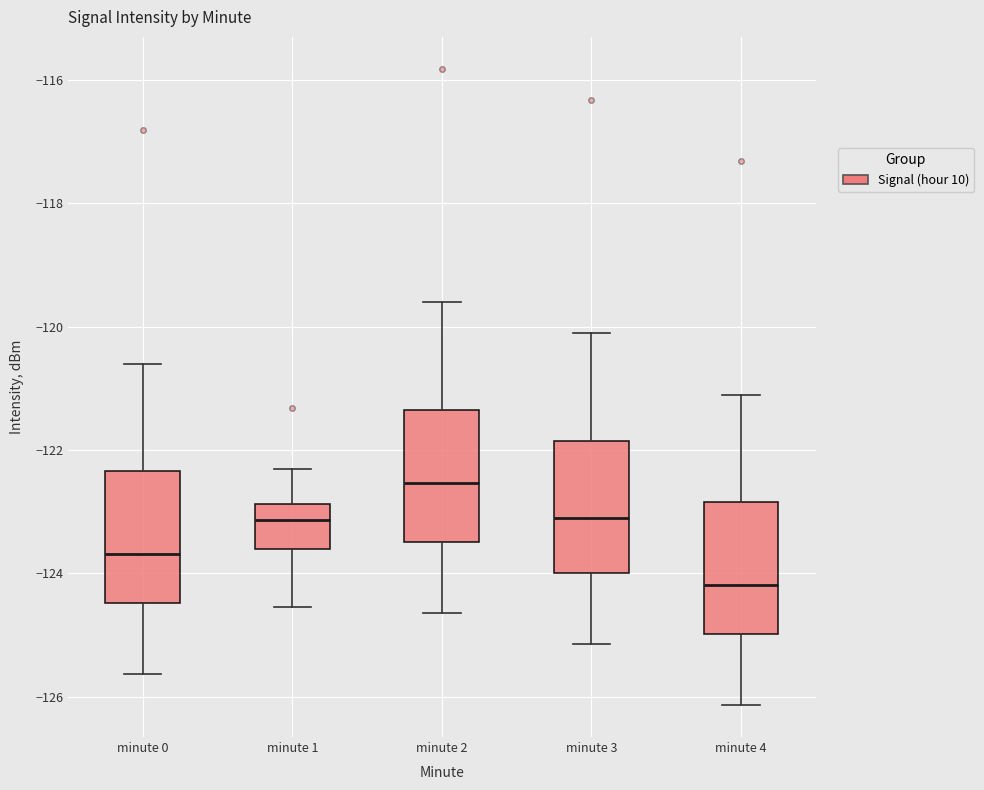

Reading left to right, read every box against the y-axis: the position of its median line, the range the box covers, and the ends of its whiskers. The values are not printed on the chart, so give them approximately, as read against the axis.

minute 0: median -123.6, box -124.4 to -122.4, whiskers -125.6 to -120.6
minute 1: median -123.2, box -123.6 to -122.8, whiskers -124.6 to -122.4
minute 2: median -122.6, box -123.4 to -121.4, whiskers -124.6 to -119.6
minute 3: median -123.0, box -124.0 to -121.8, whiskers -125.2 to -120.2
minute 4: median -124.2, box -125.0 to -122.8, whiskers -126.2 to -121.2